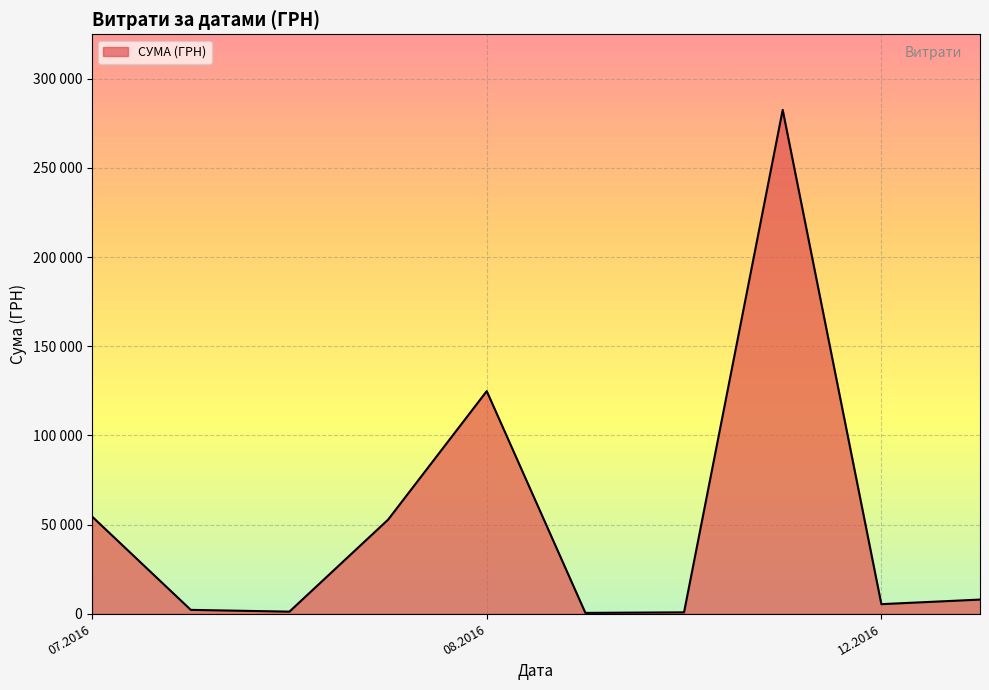

Does the chart display data point markers on the line(s)?

No